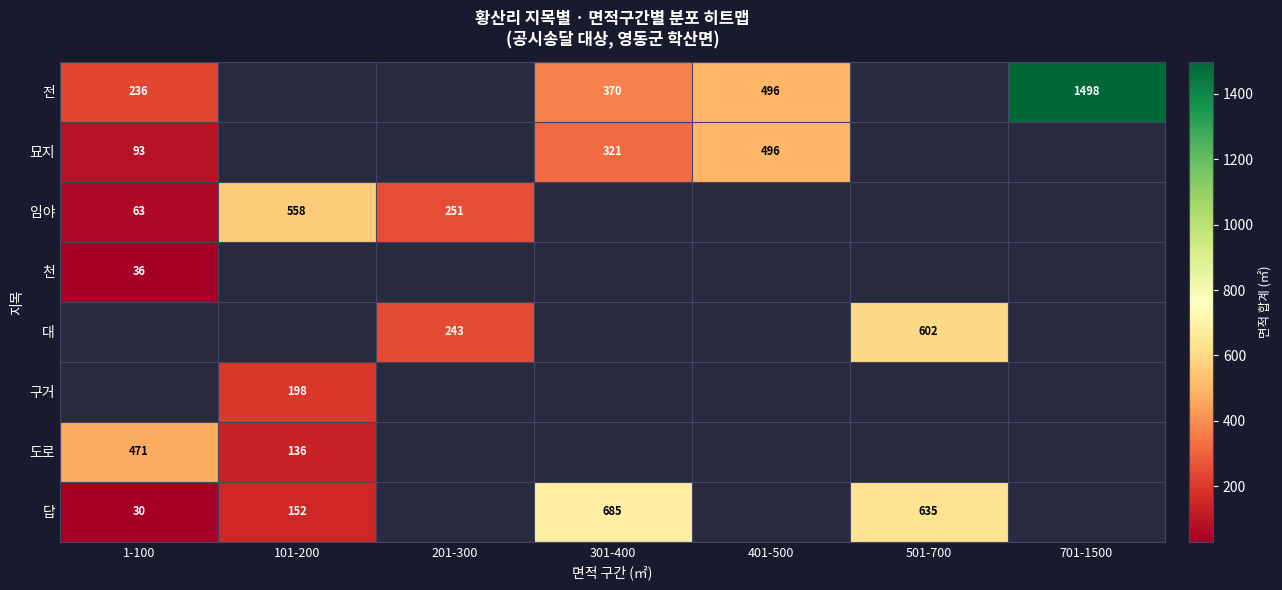

What is the minimum value shown in the chart?

30.0